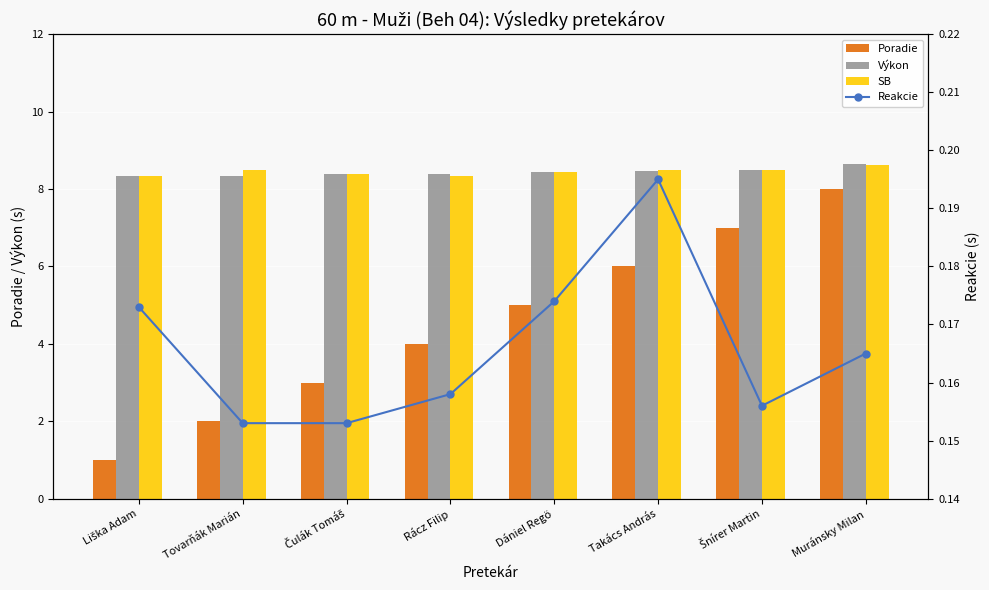

At Šnírer Martin, list the series in order from smallest to largest.

Reakcie, Poradie, Výkon, SB